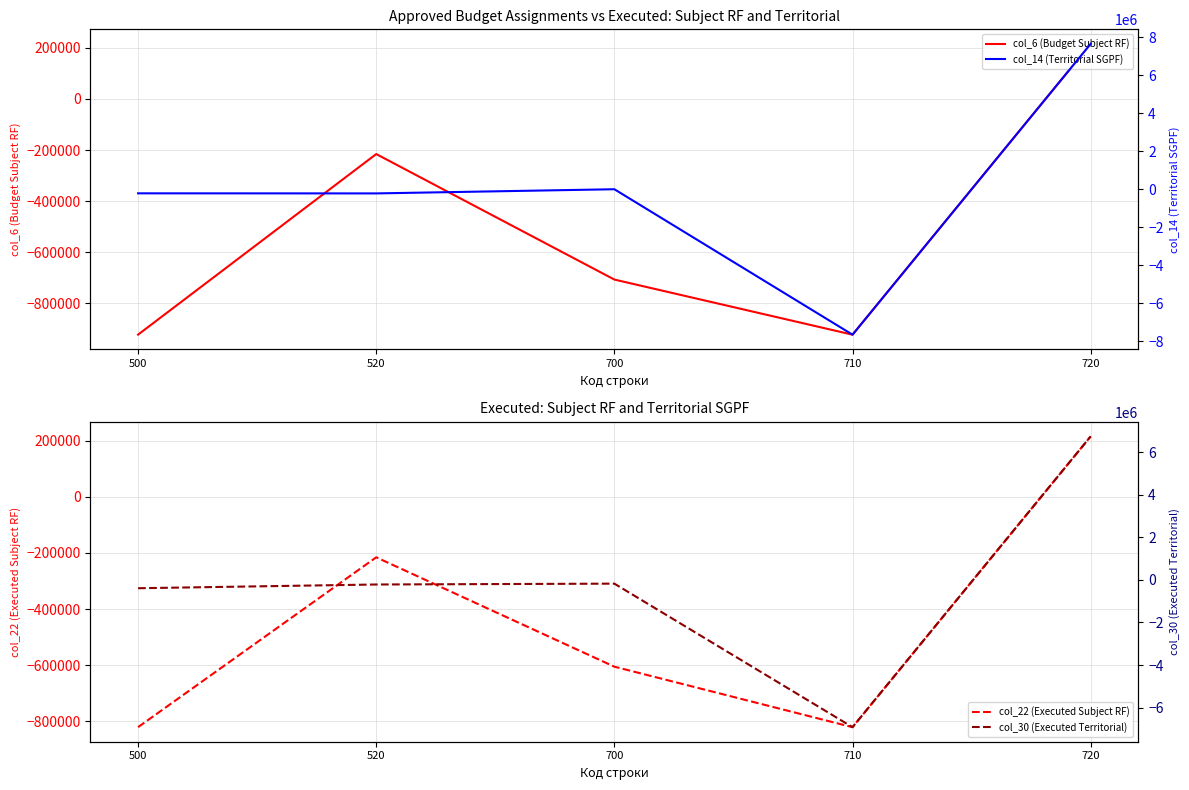

True or false: col_6 (Budget Subject RF) has more than 1 interior local peaks.

False